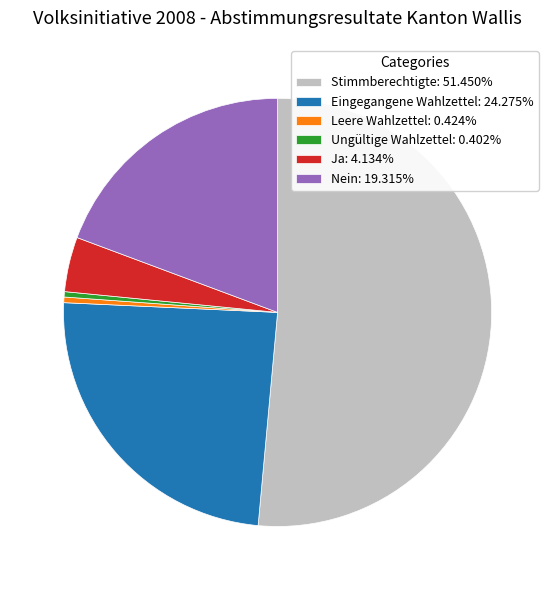

How many slices are in this pie chart?

6